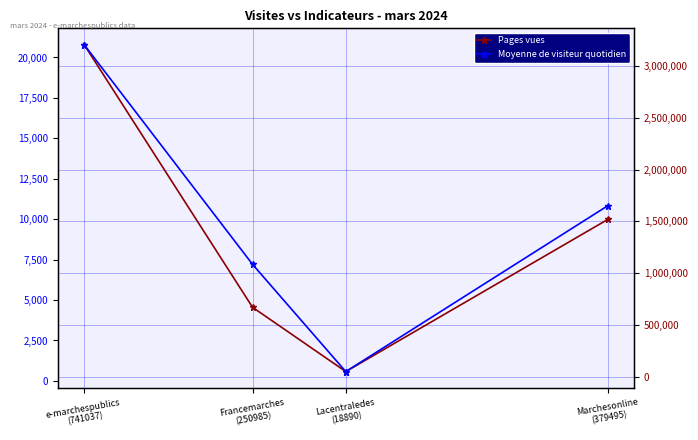

What is the average value of the Pages vues series?

1362694